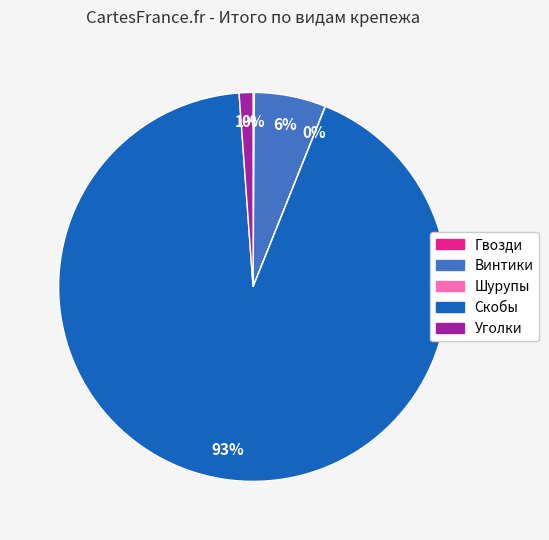

To the nearest percent, what is the difference between the Винтики and Уголки slice percentages?

5%